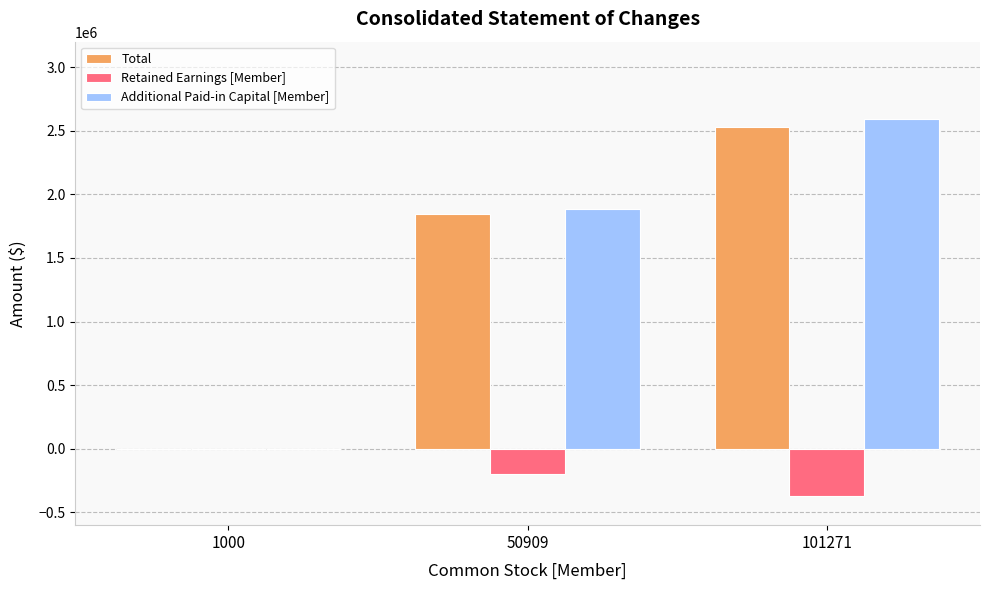

Between 1000 and 101271, which series saw the biggest shift?

Additional Paid-in Capital [Member]